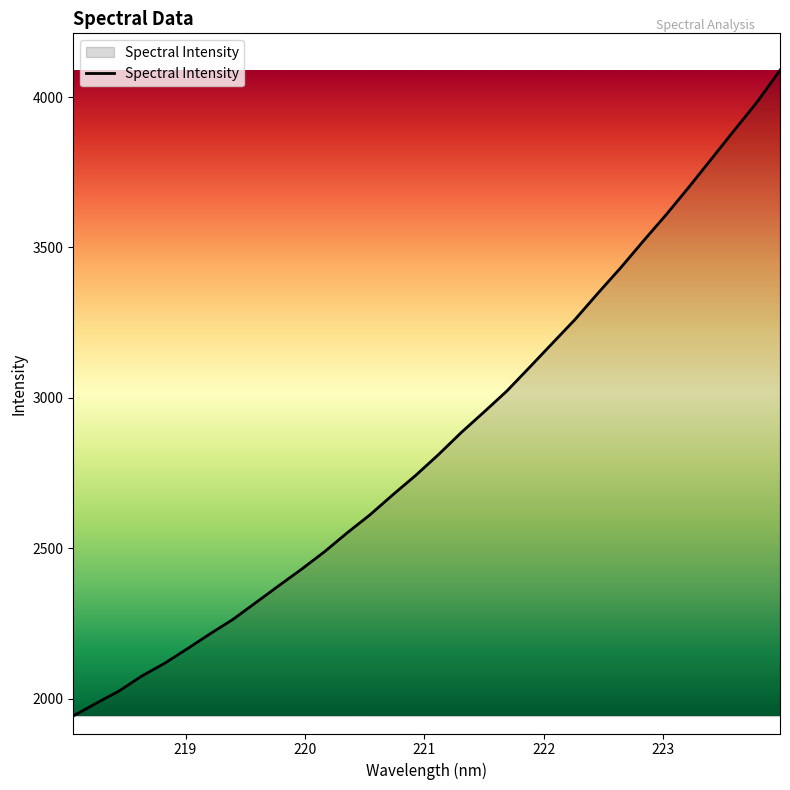

True or false: there are more than 2 points higher than both neighbors.

False